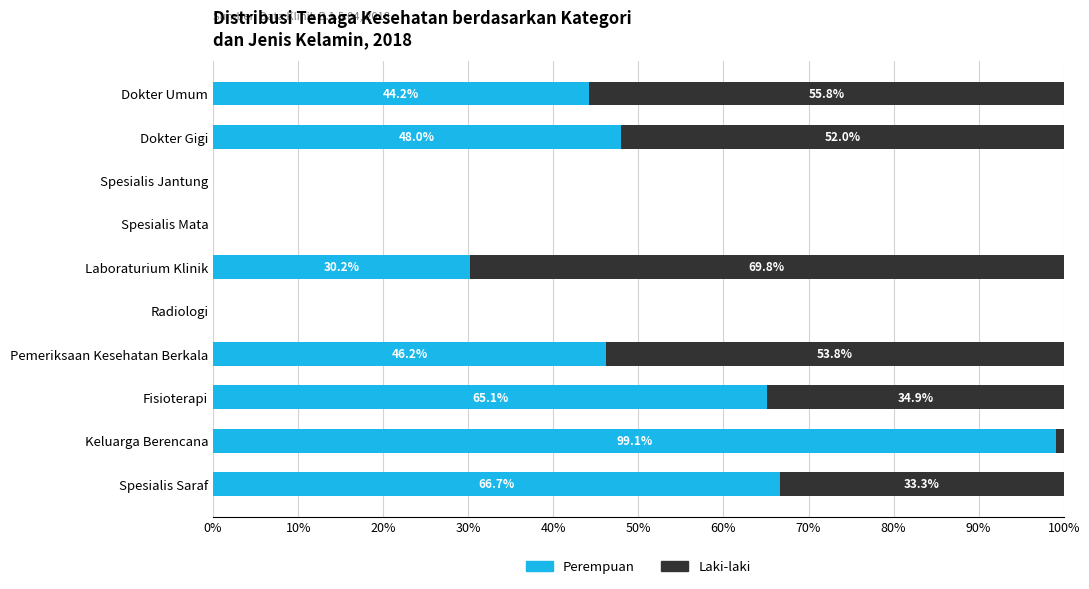

How many distinct data groups are displayed?

2